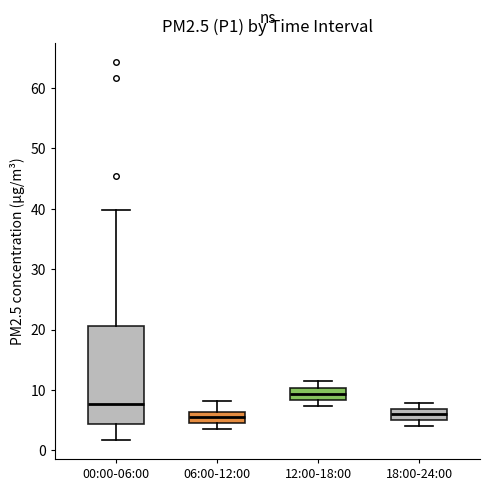

Reading left to right, read every box against the y-axis: the position of its median line, the range the box covers, and the ends of its whiskers. The values are not printed on the chart, so give them approximately, as read against the axis.

00:00-06:00: median 8, box 4 to 21, whiskers 2 to 40
06:00-12:00: median 5, box 4 to 6, whiskers 4 (just below the box's lower edge) to 8
12:00-18:00: median 9, box 8 to 10, whiskers 7 to 12
18:00-24:00: median 6, box 5 to 7, whiskers 4 to 8